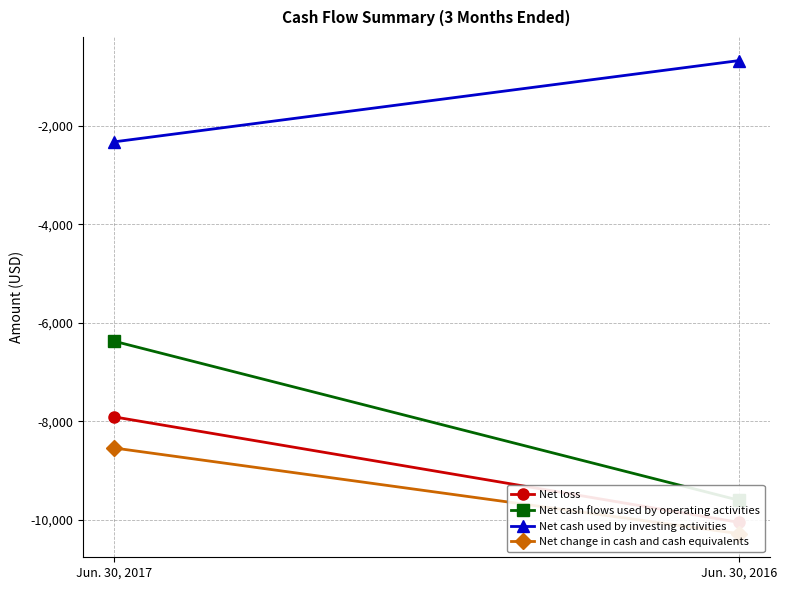

What is the spread (max minus min) of values at Jun. 30, 2017?

6214